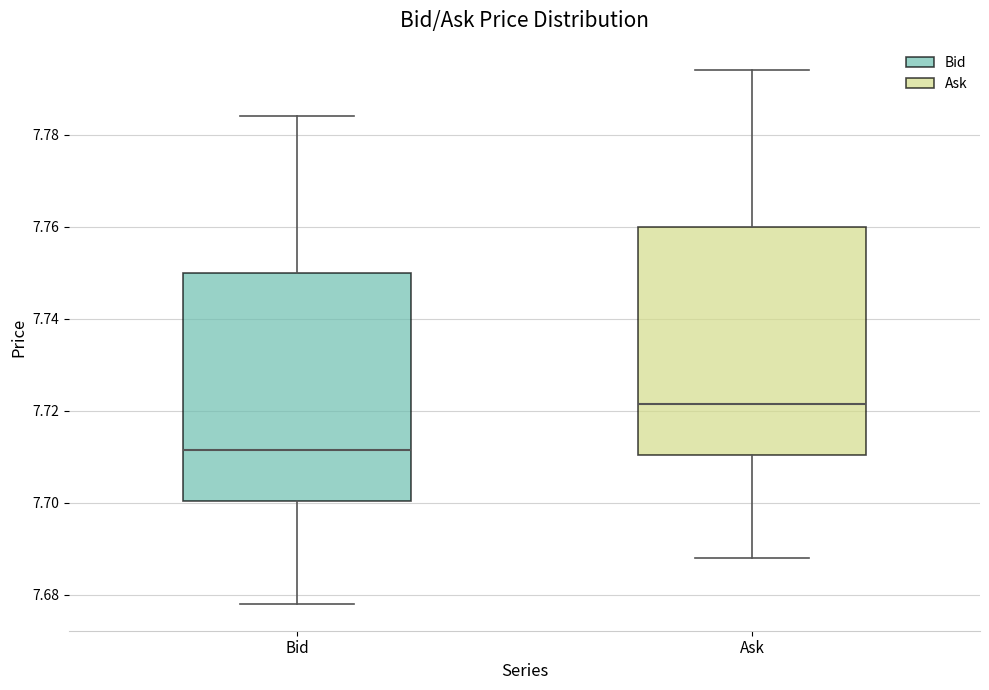

Where is the upper edge of the box for Bid on the y-axis? The values are not printed on the chart, so give them approximately, as read against the axis.

7.750